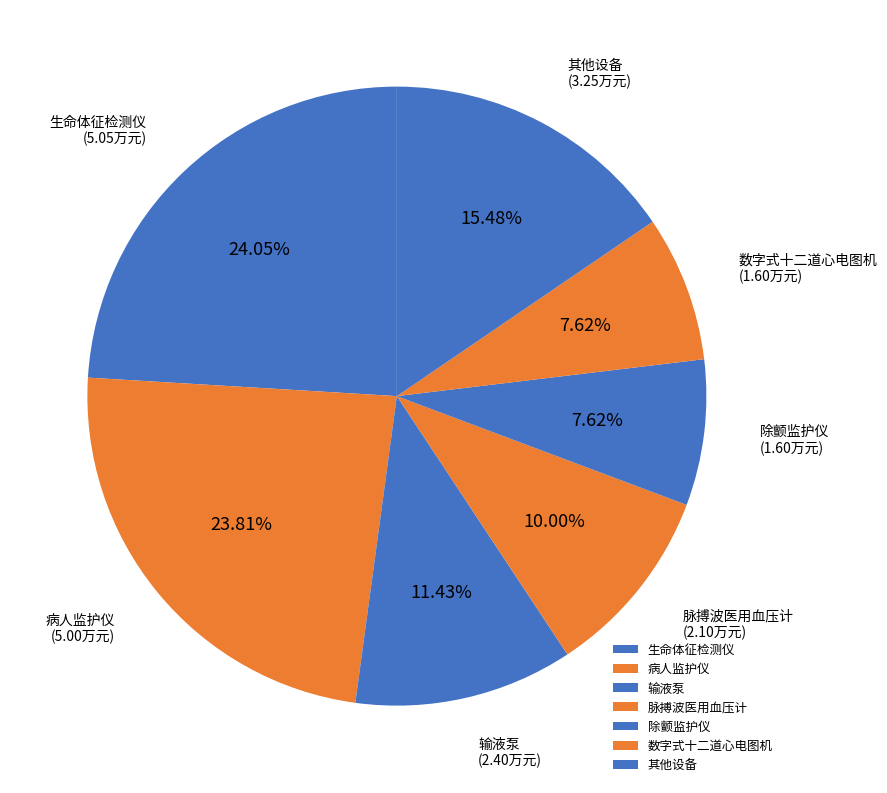

Between 生命体征检测仪 and 输液泵, which is larger?

生命体征检测仪